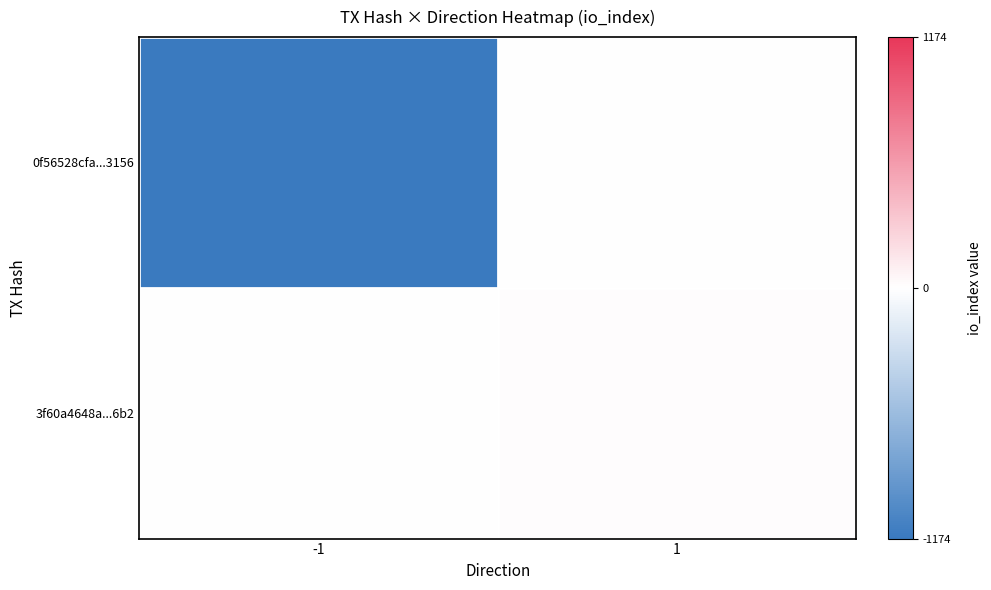

Between -1 and 1, which series saw the biggest shift?

0f56528cfa...3156